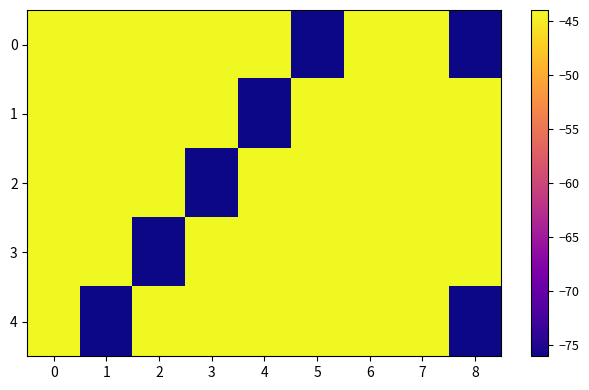

Rank the series by their maximum value, from lowest to highest.

0, 1, 2, 3, 4